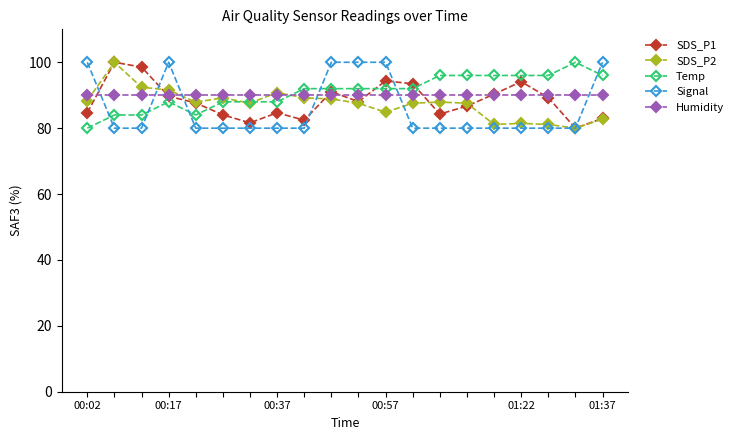

At how many categories does at least one series exceed 95?

14